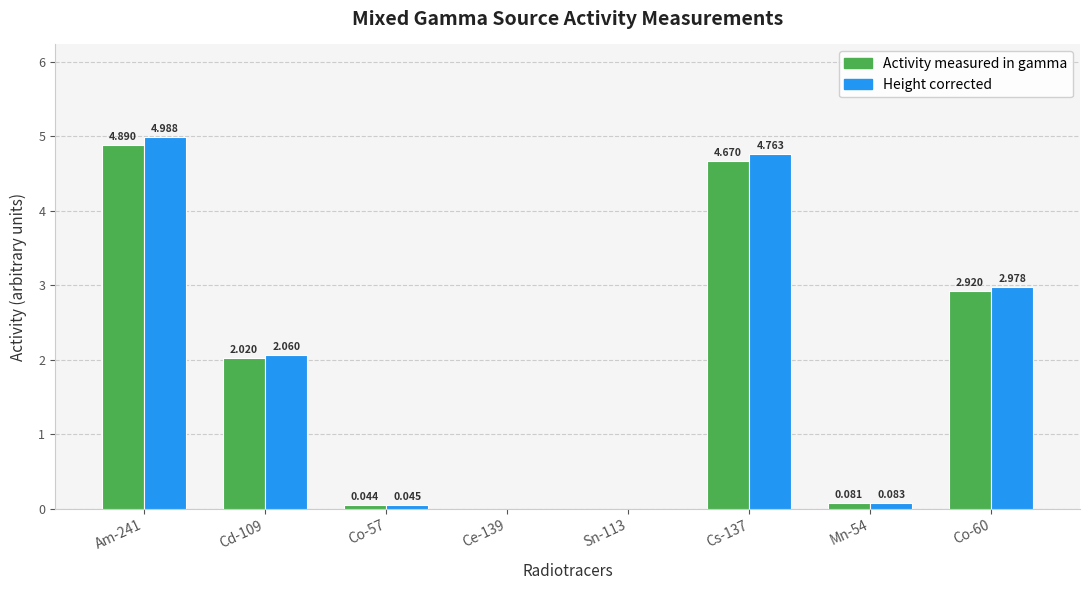

Which series has the widest spread of values?

Height corrected